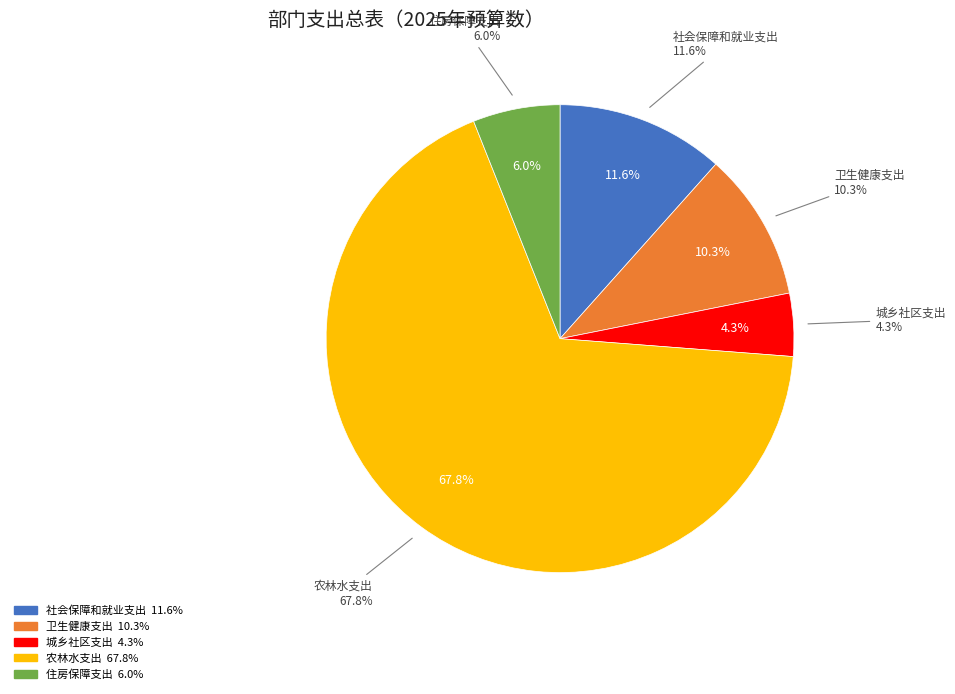

What is the largest slice in the pie chart?

农林水支出